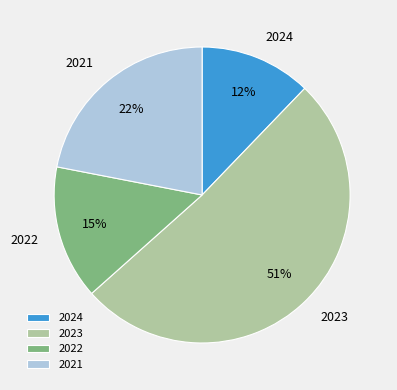

Which category has the biggest portion of the pie?

2023